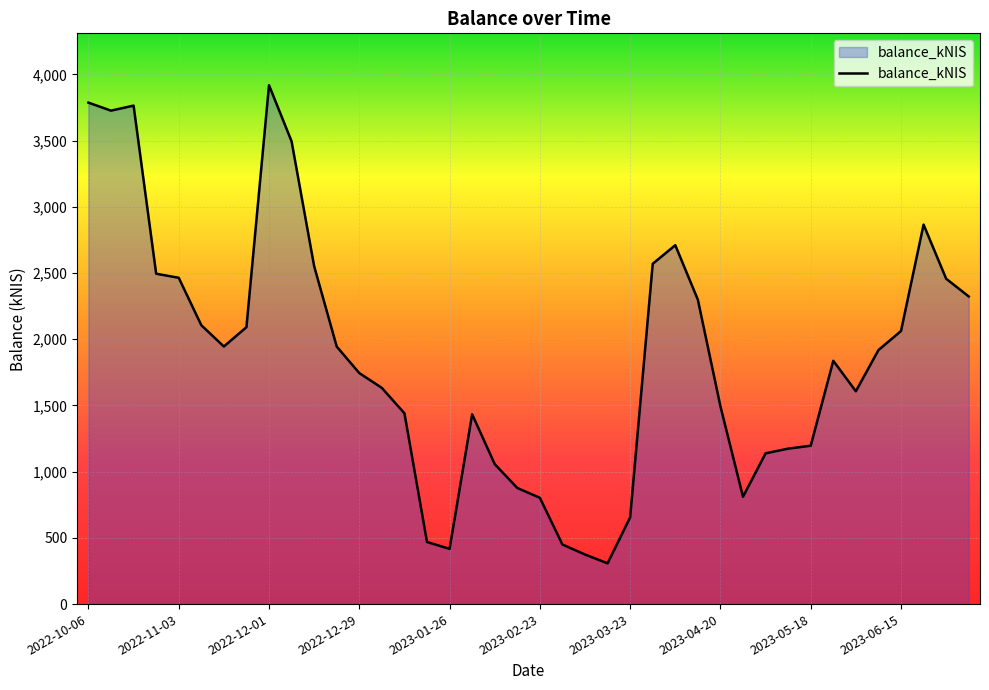

What is the smallest value displayed?

307.8